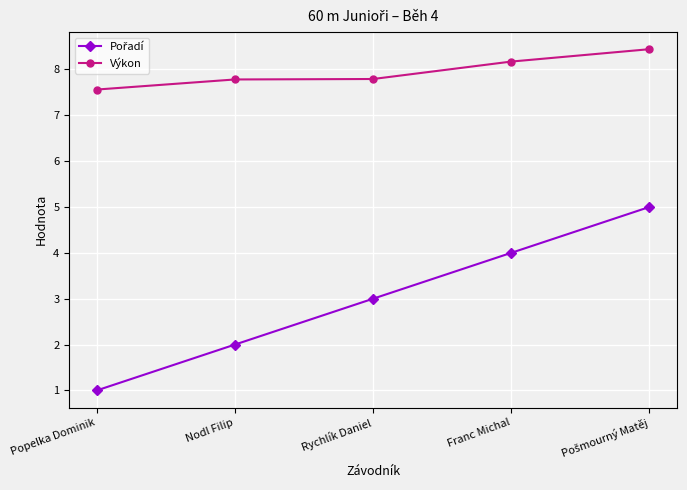

At how many categories does at least one series exceed 7?

5